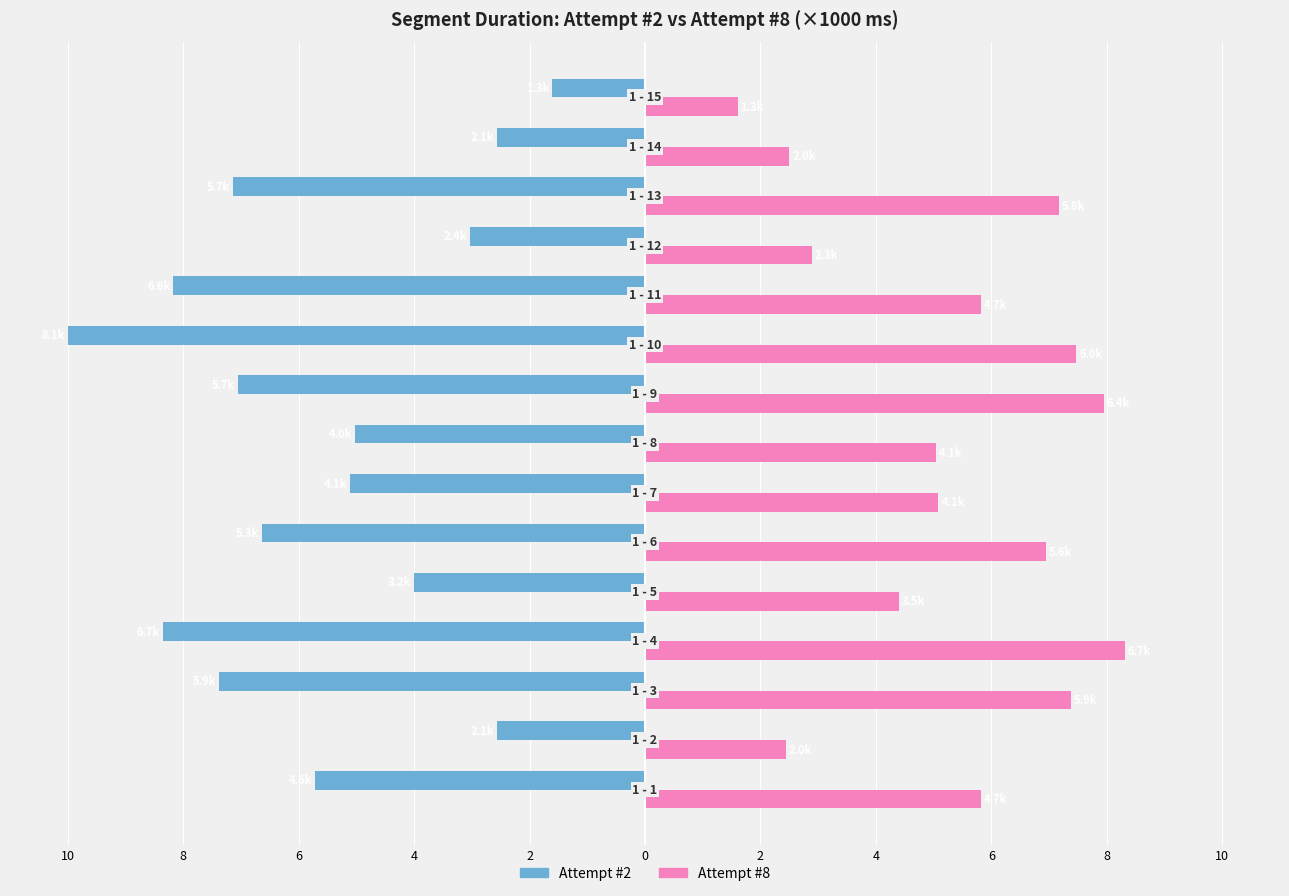

What are all the series names shown in the legend?

Attempt #2, Attempt #8